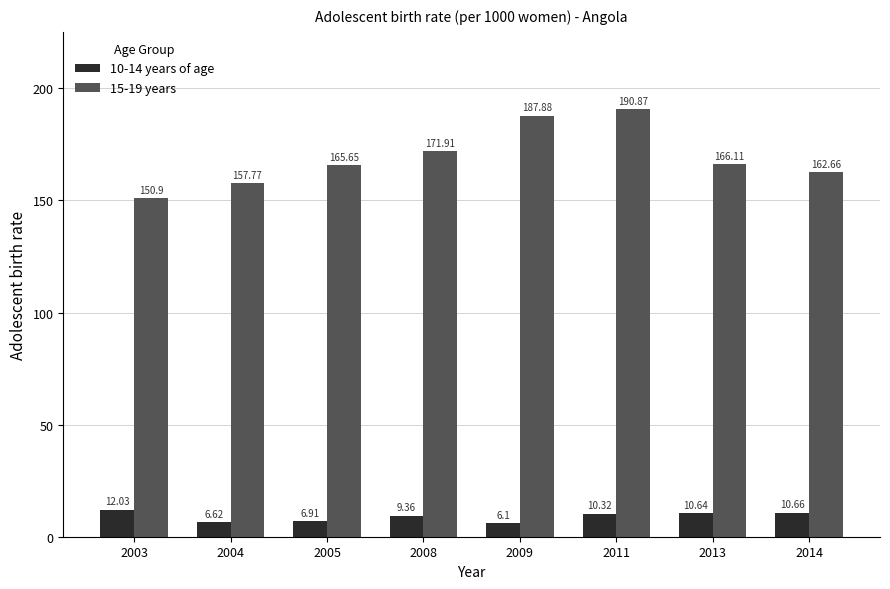

Rank the series by their maximum value, from lowest to highest.

10-14 years of age, 15-19 years